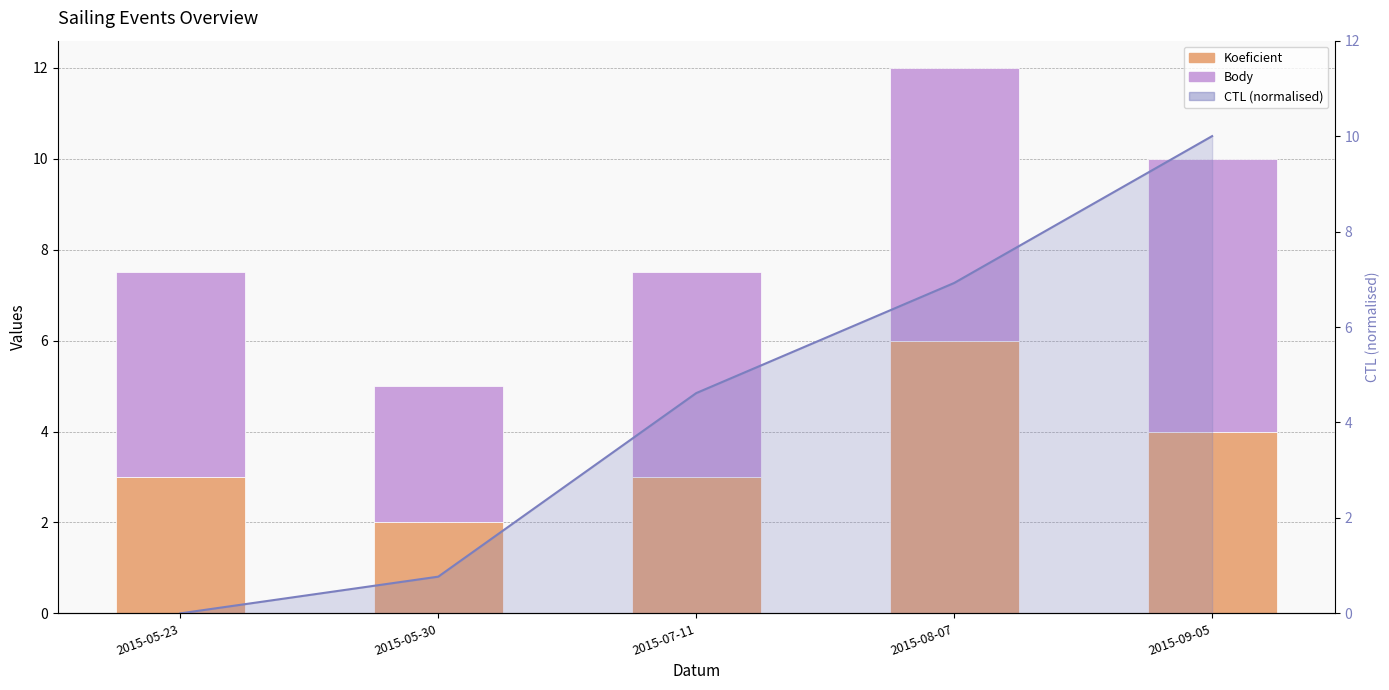

What is the difference between the Koeficient values at 2015-05-30 and 2015-09-05?

2.0